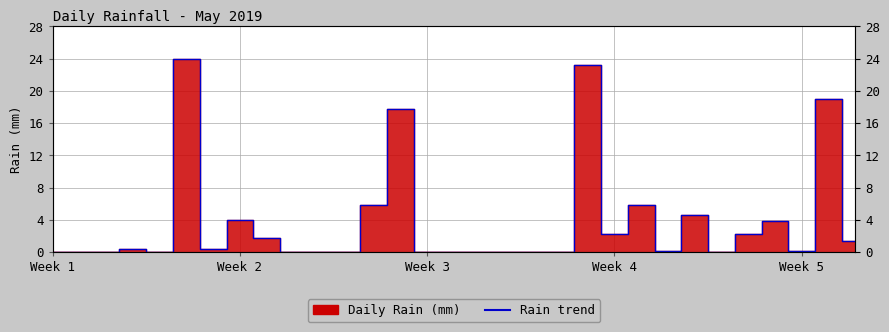

Is this an area chart (filled region under the line)?

No